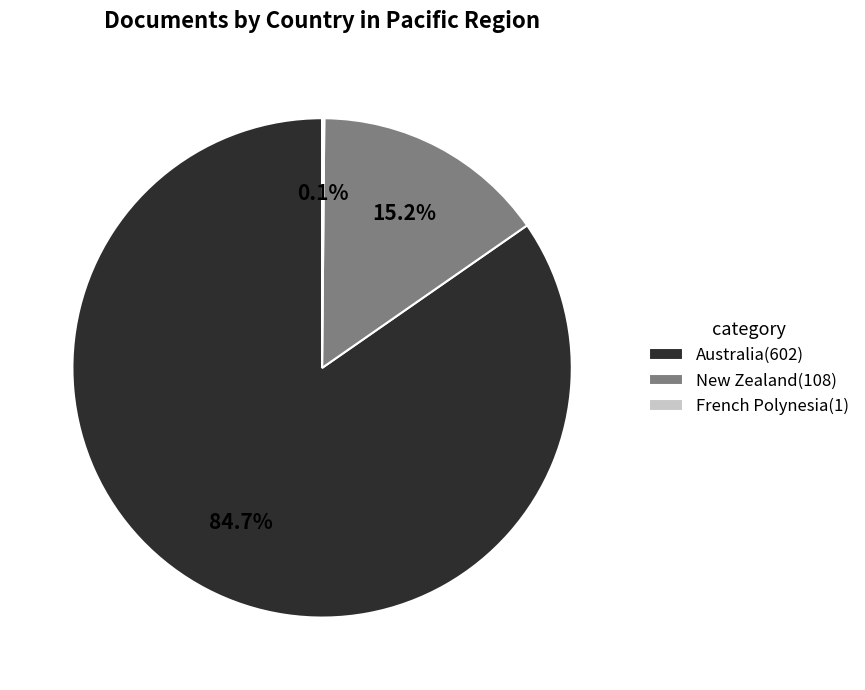

Approximately how many times larger is the value at Australia(602) compared to New Zealand(108)?

5.6